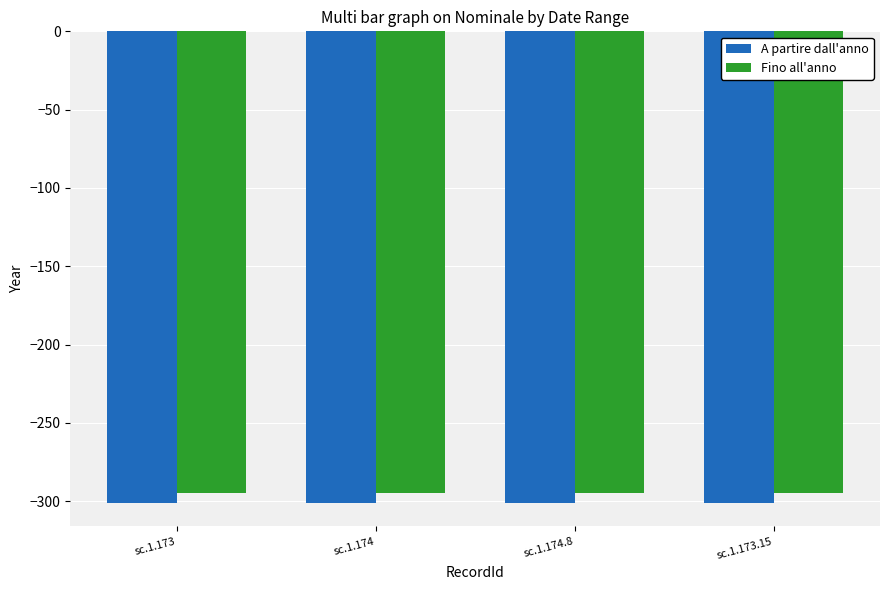

How many bars are there in each group?

2